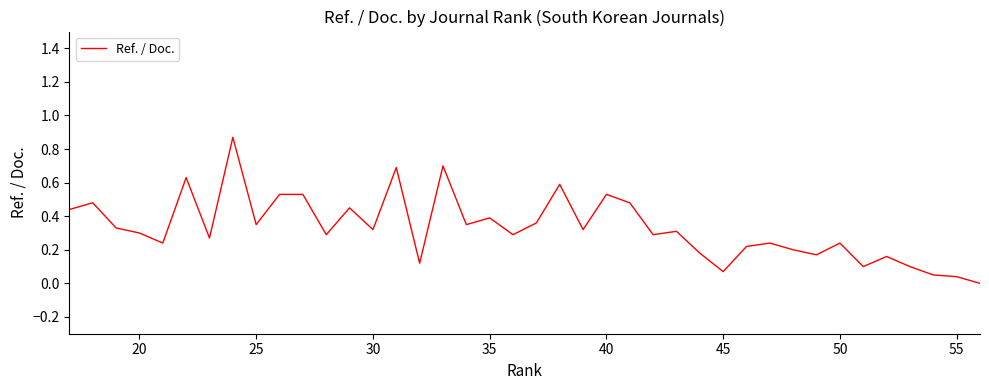

How many values are above zero?

39